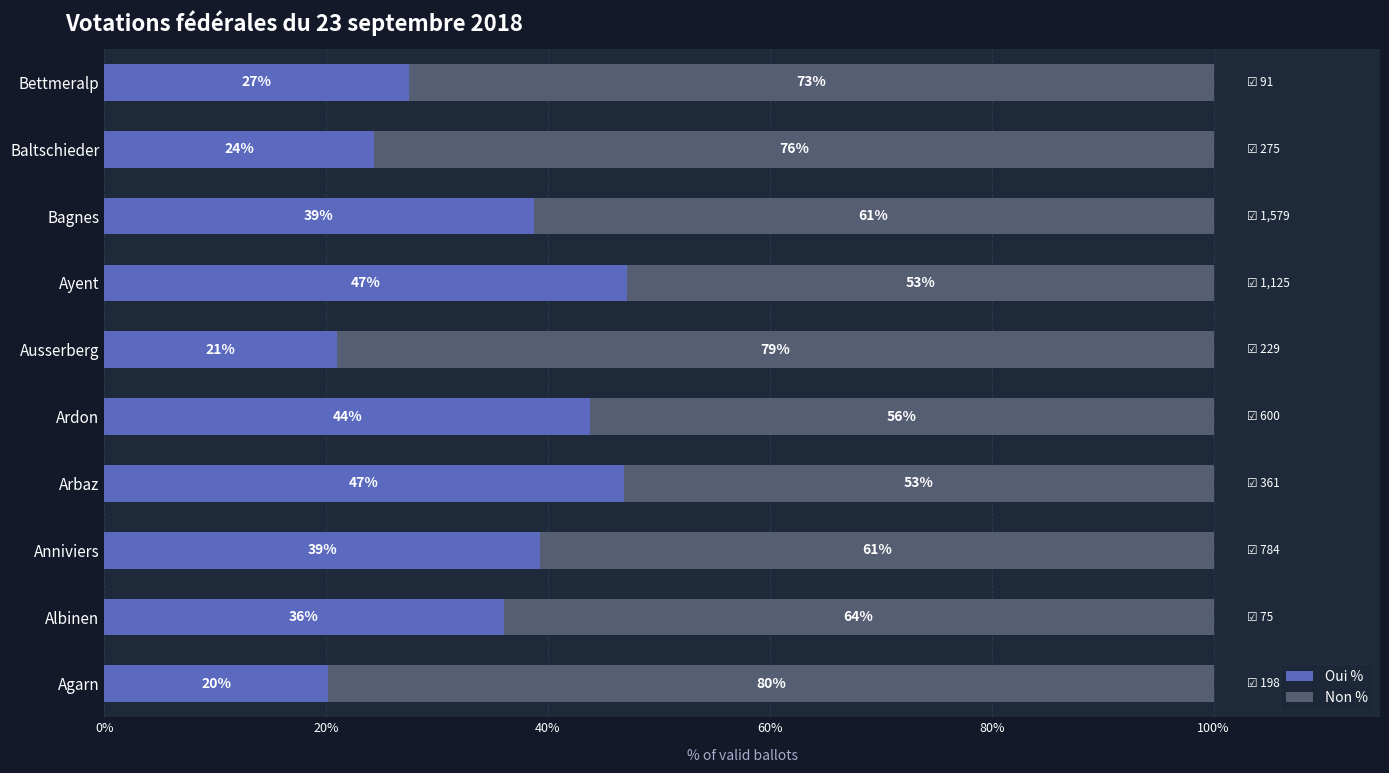

At which label is Oui % closest to 33?

Albinen